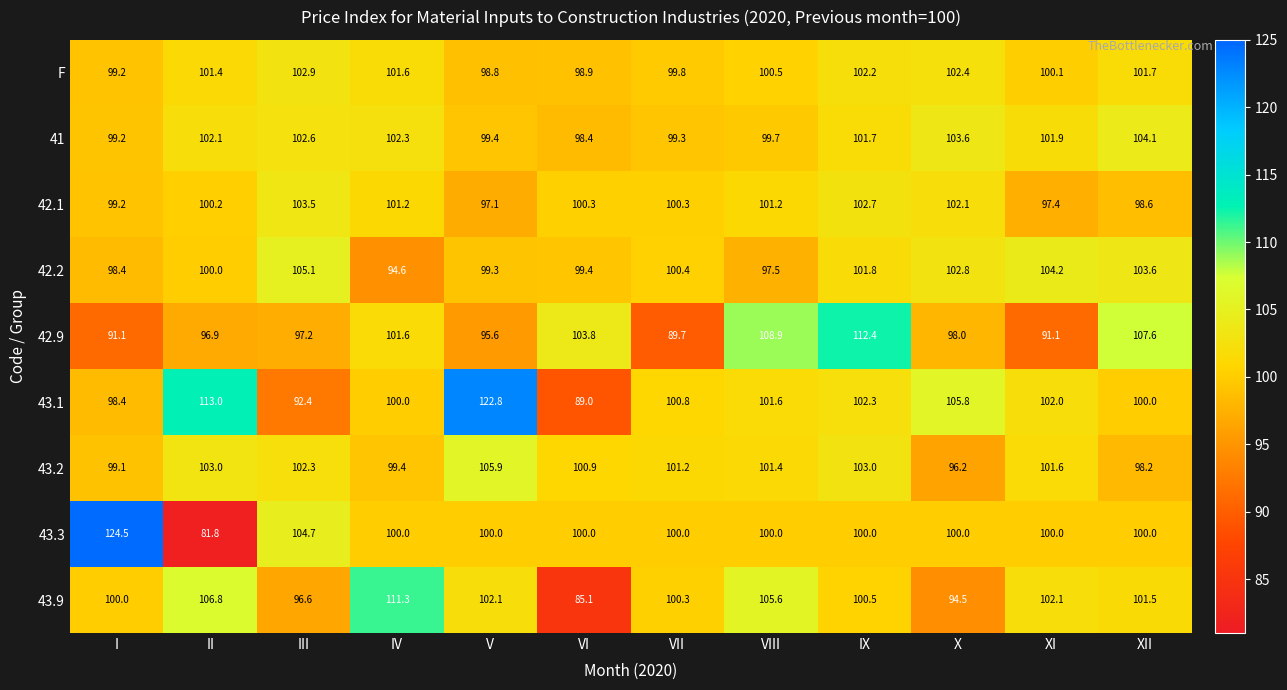

Which series has the largest total across all categories?

43.1